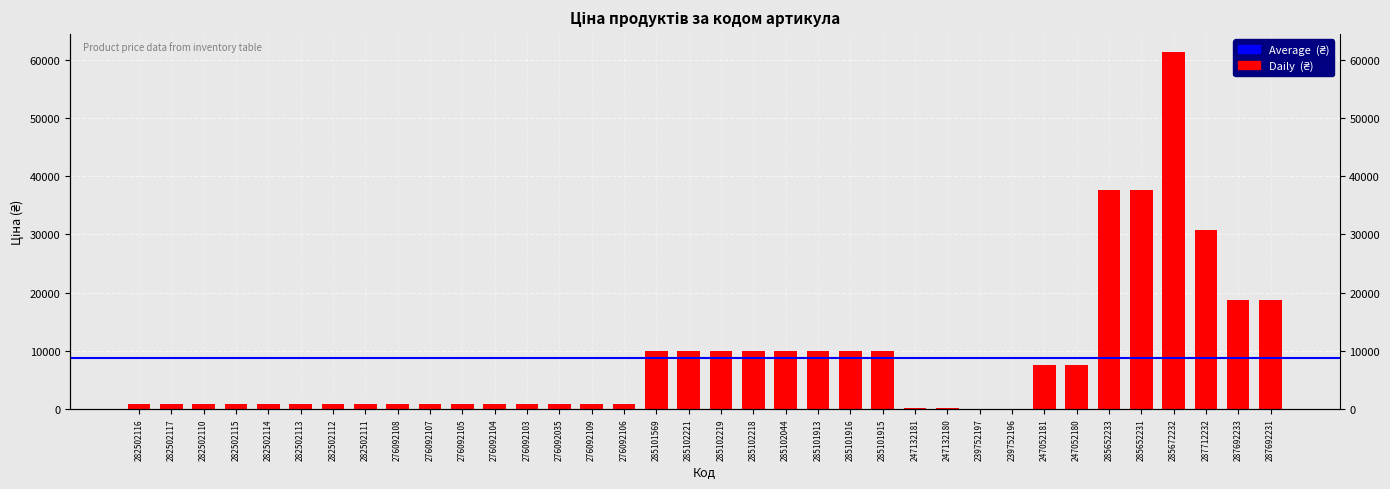

The chart shows a value of 1448.2 at 282502115. True or false?

False